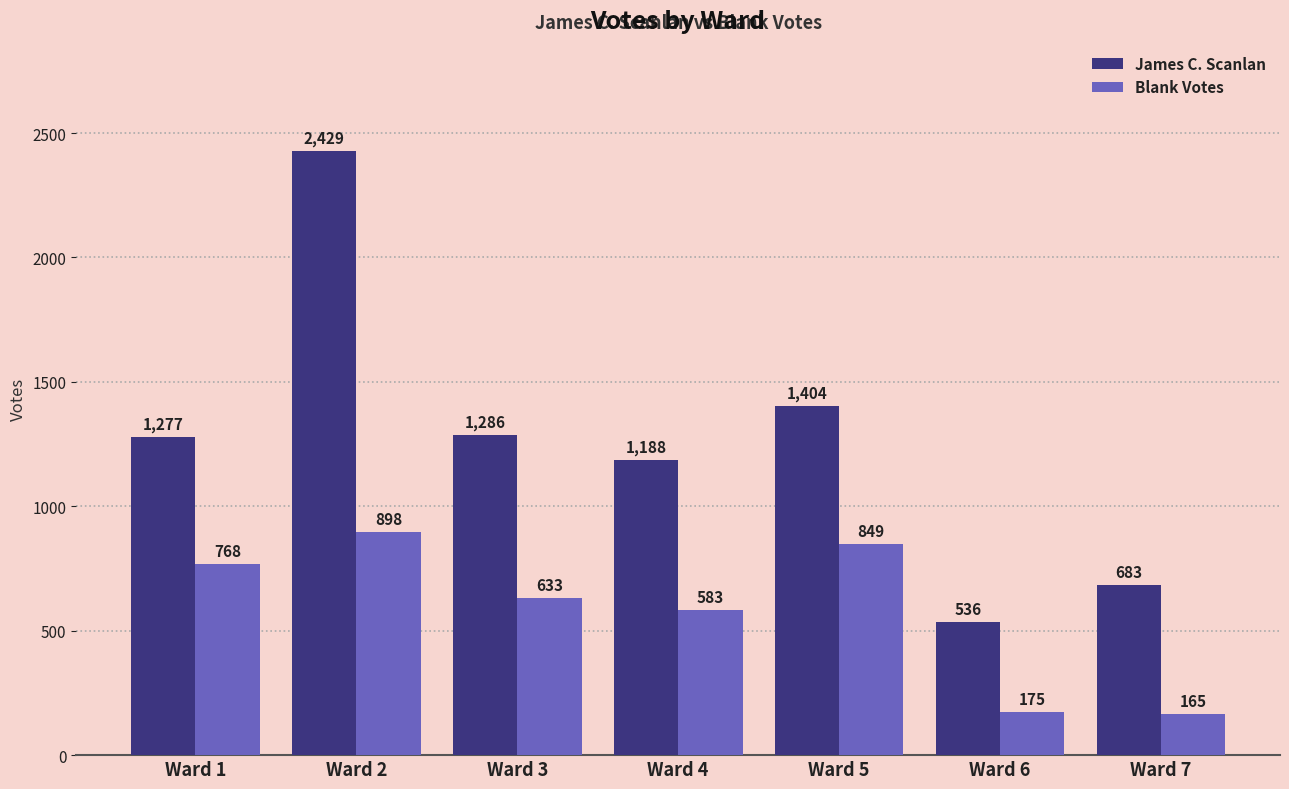

Does the chart contain any negative values?

No